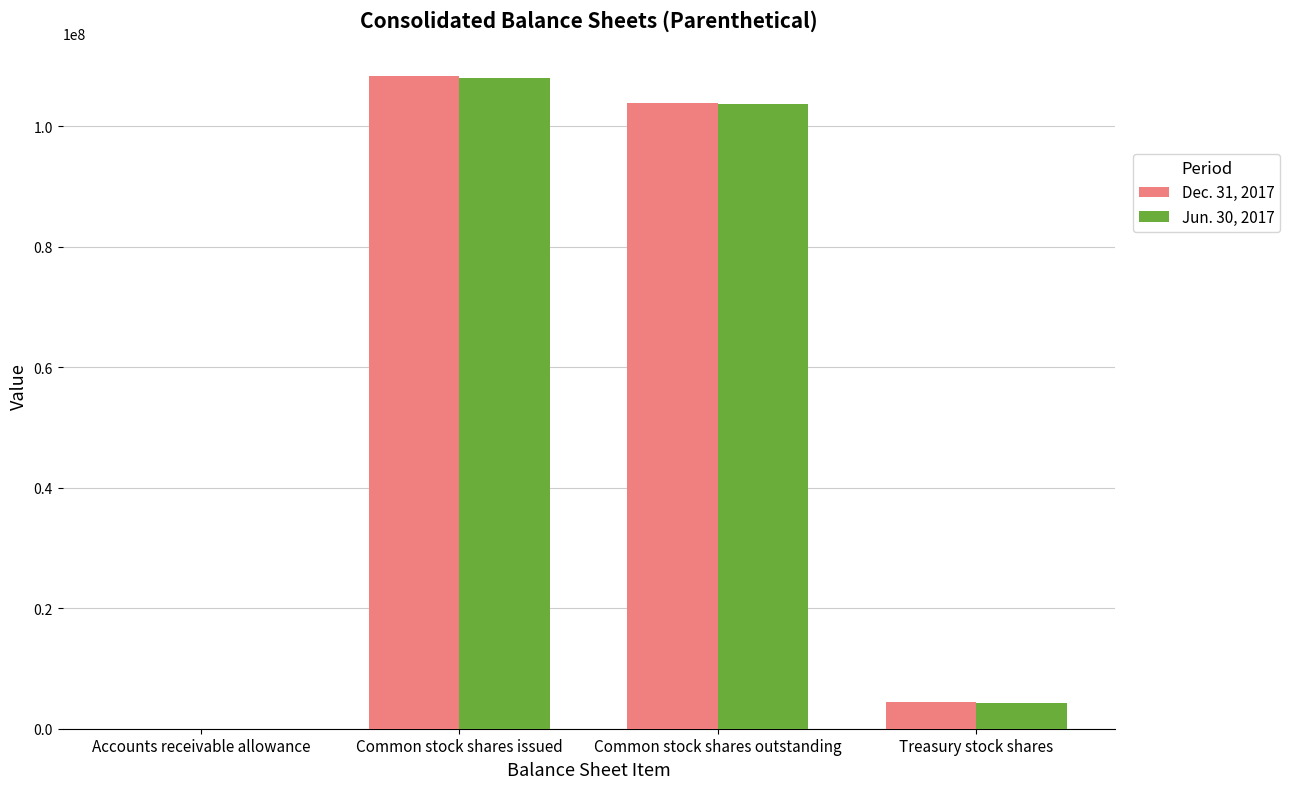

The Jun. 30, 2017 series shows 63416659 at Common stock shares outstanding. True or false?

False